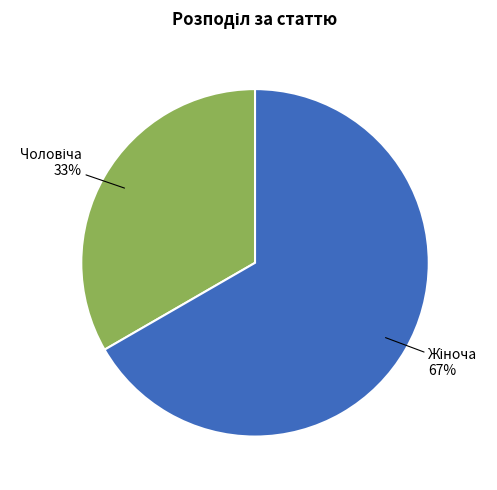

Does any single category account for the majority?

Yes